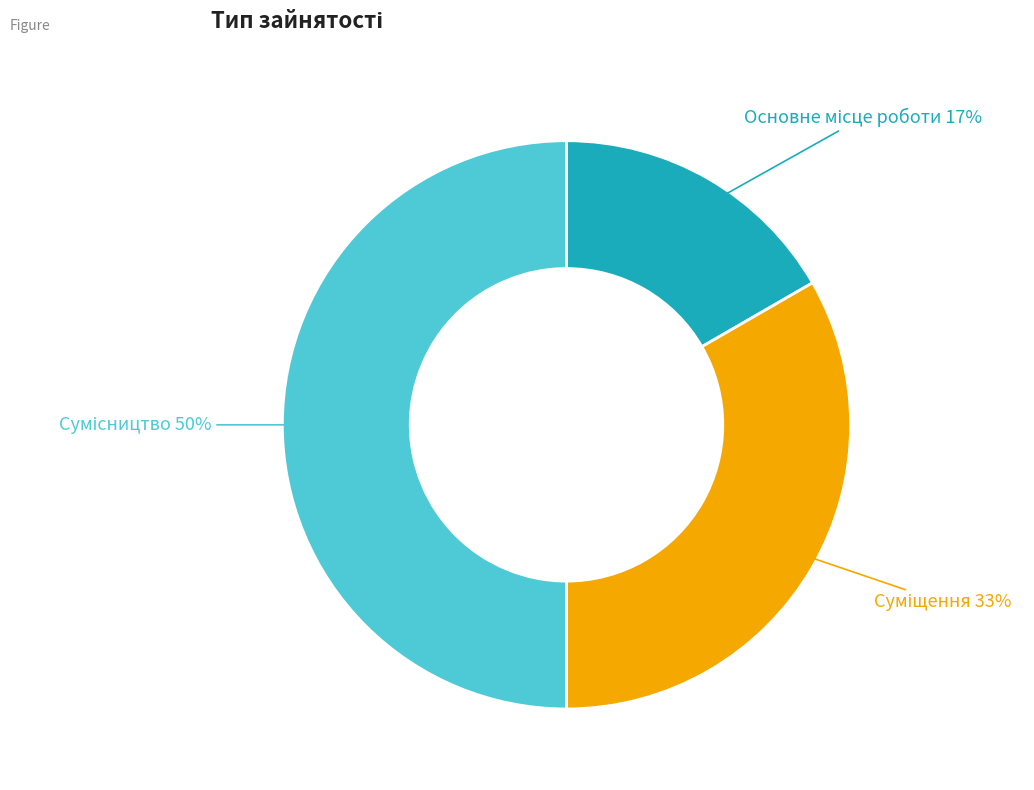

To the nearest percent, what is the average slice percentage?

33%